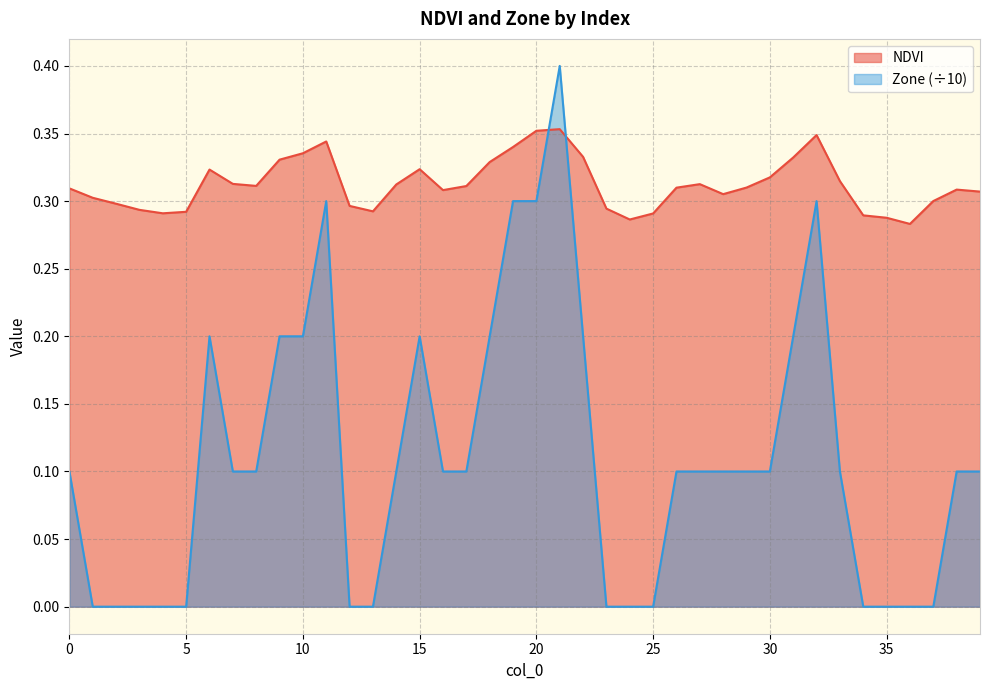

True or false: Zone has more than 2 interior local peaks.

True